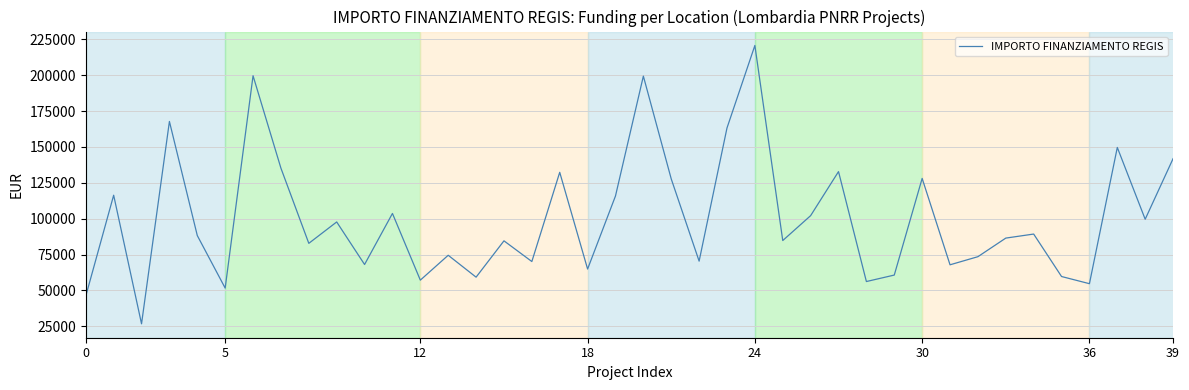

How many lines are shown in the chart?

1